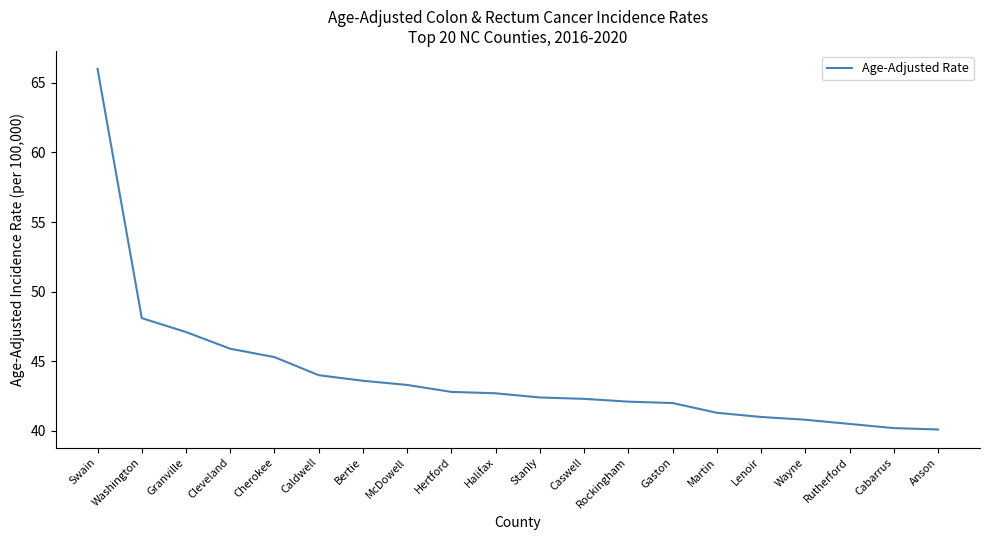

What position from the right is Martin?

6